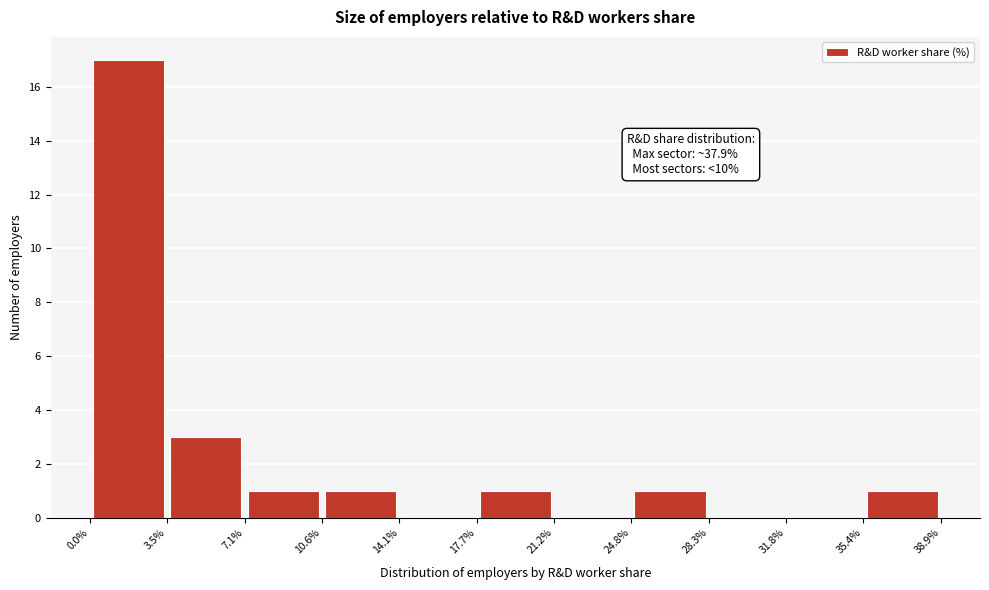

Which range on the x-axis has the tallest bar?

0.0% to 3.5%